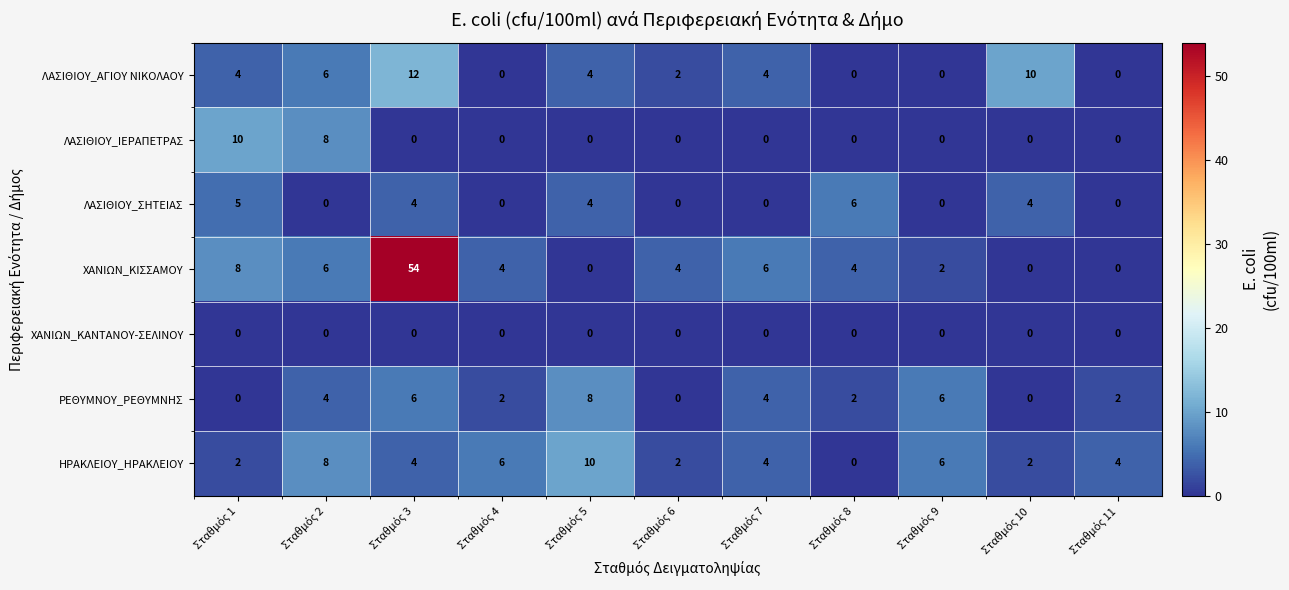

Which series has the largest total across all categories?

ΧΑΝΙΩΝ_ΚΙΣΣΑΜΟΥ